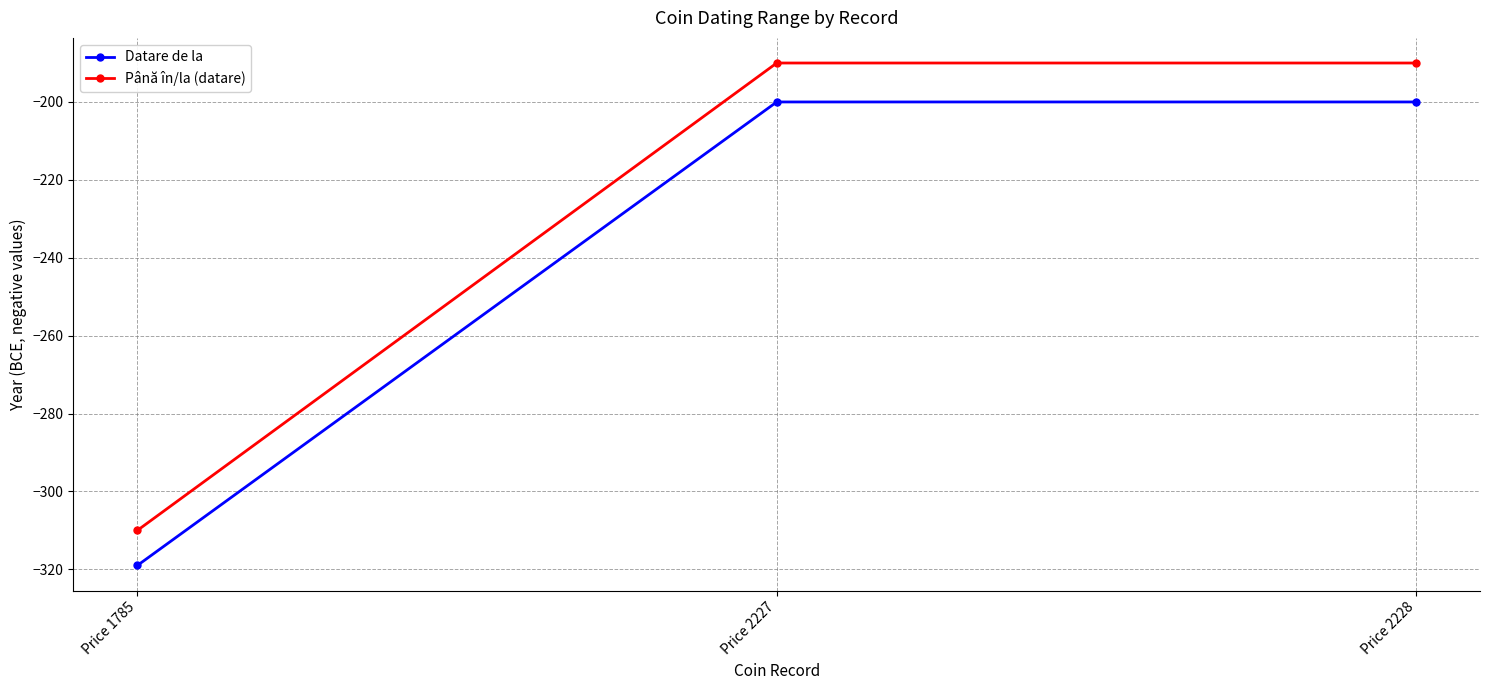

What is the total value across all series at Price 2227?

-390